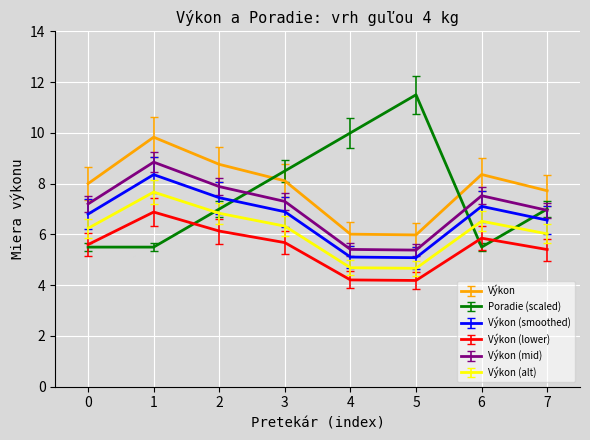

True or false: Výkon (lower) and Výkon cross at least once.

False